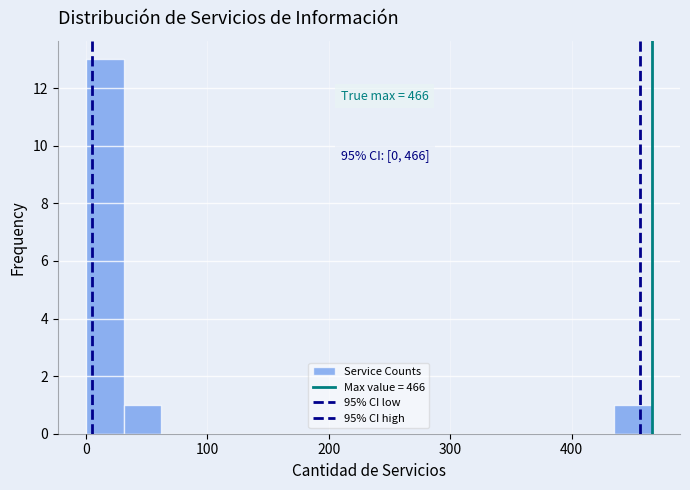

Around what value on the x-axis is the tallest bar? Give the approximate position of its centre, as read against the axis.

20